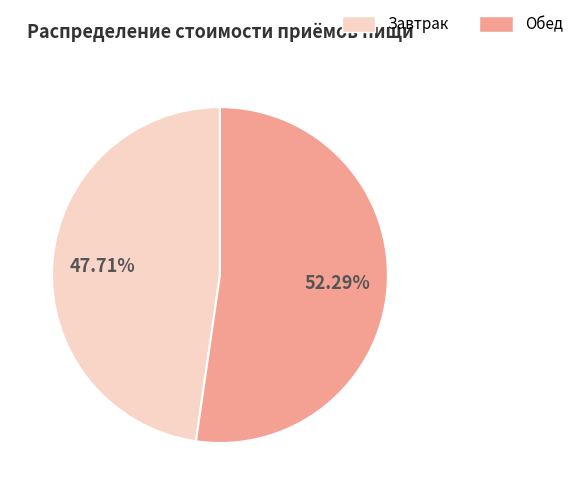

To the nearest percent, what is the combined percentage of Завтрак and Обед?

100%